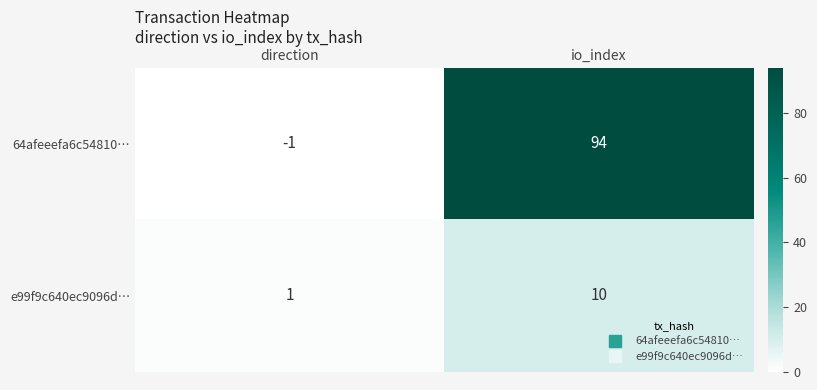

At how many categories does at least one series exceed 58?

1